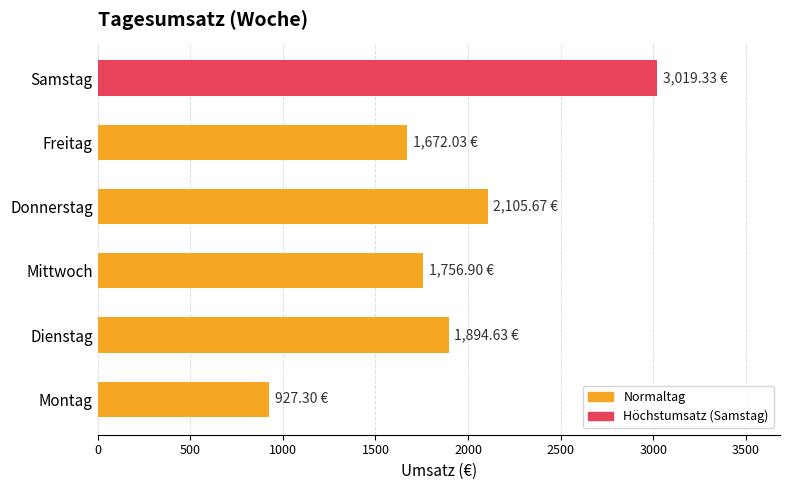

How many data points are above 1894?

3